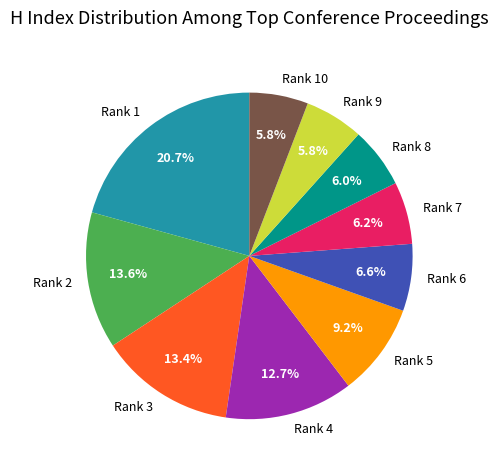

Does Rank 10 account for over 50% of the chart?

No